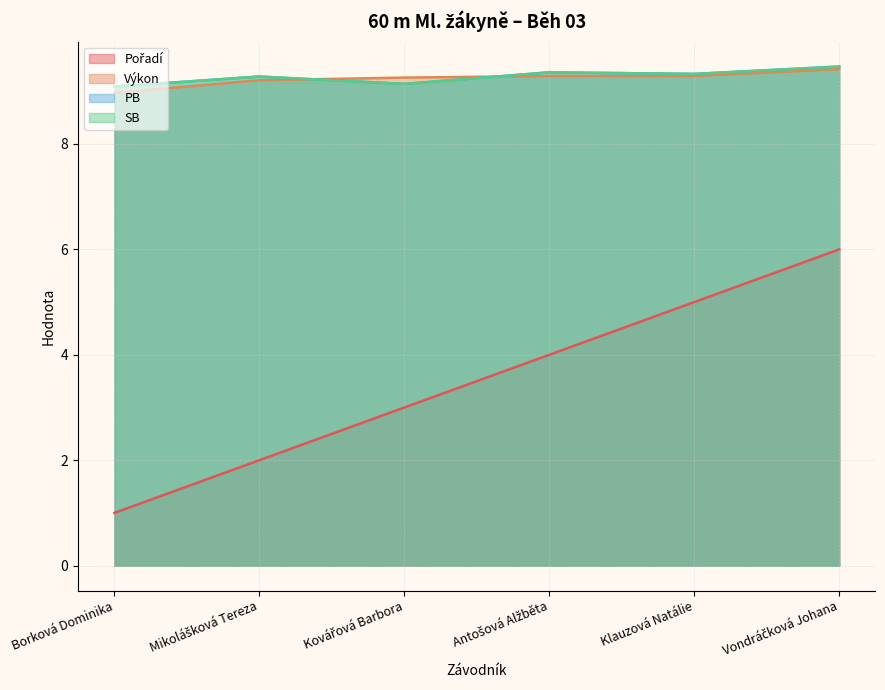

At which label does Výkon first exceed 9?

Mikolášková Tereza